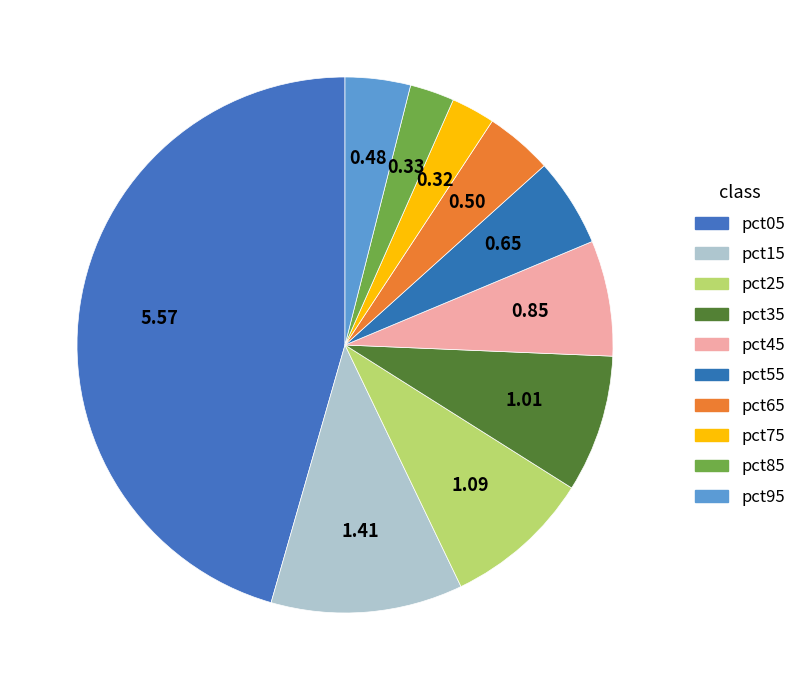

How many slices are in this pie chart?

10